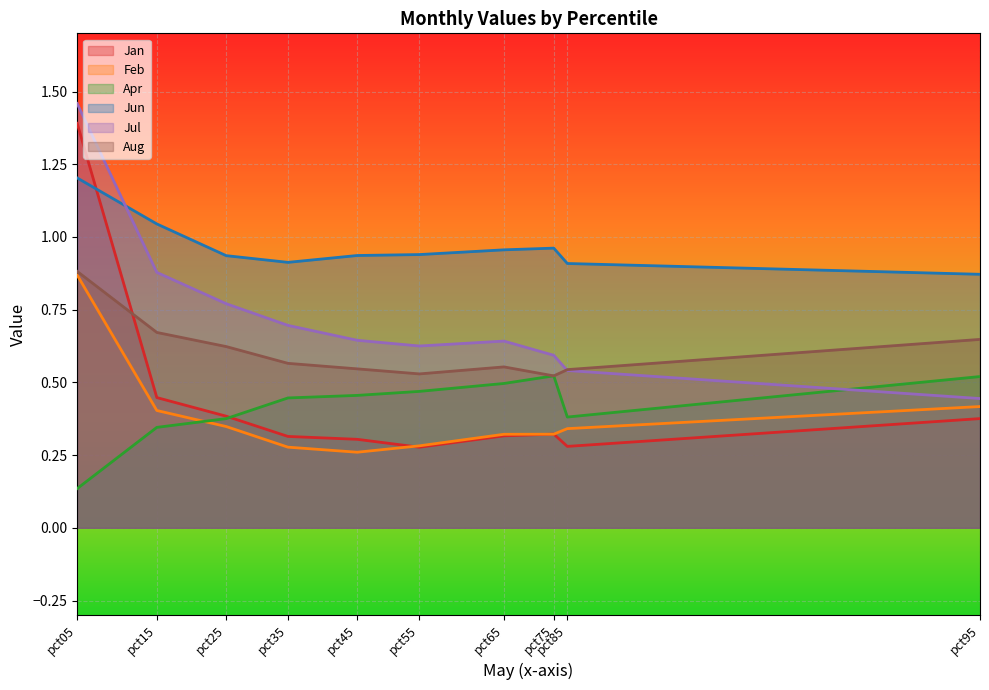

What is the total value across all series at pct75?

3.2